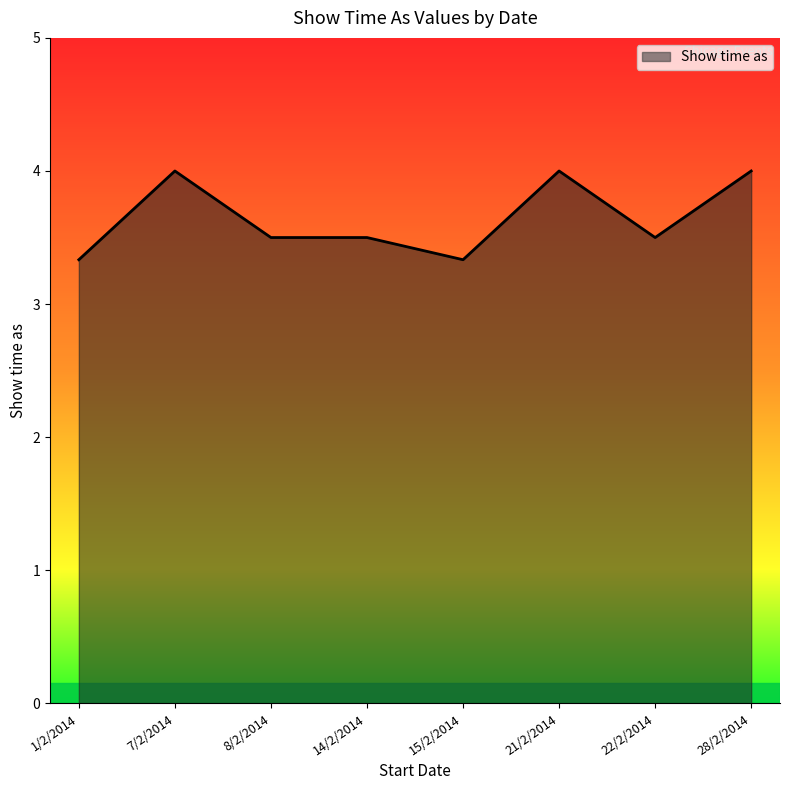

What position from the left is 14/2/2014?

4